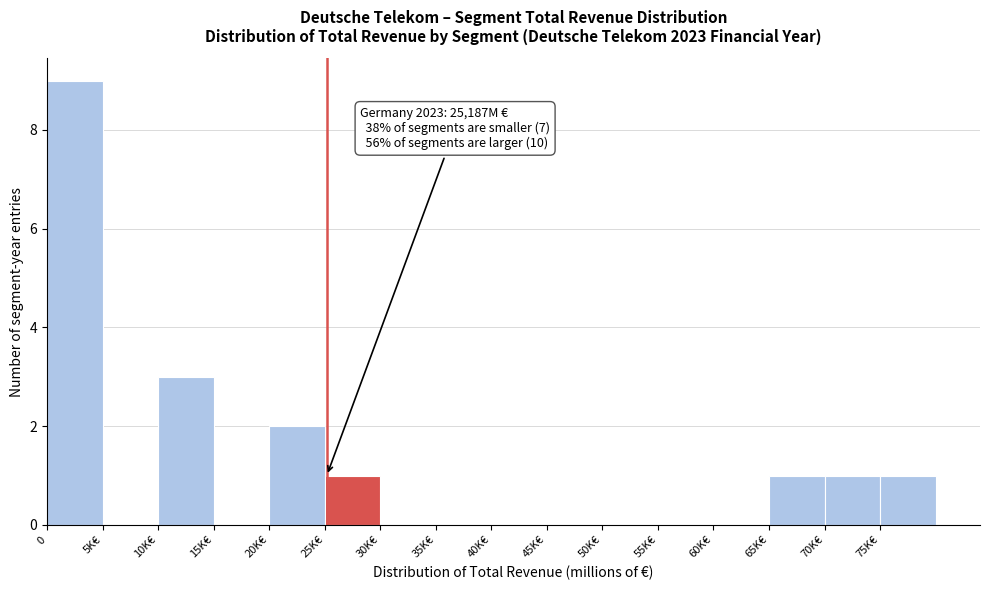

Reading right to left, what are all the values shown in this chart?

75K€=1	70K€=1	65K€=1	60K€=0	55K€=0	50K€=0	45K€=0	40K€=0	35K€=0	30K€=0	25K€=1	20K€=2	15K€=0	10K€=3	5K€=0	0=9